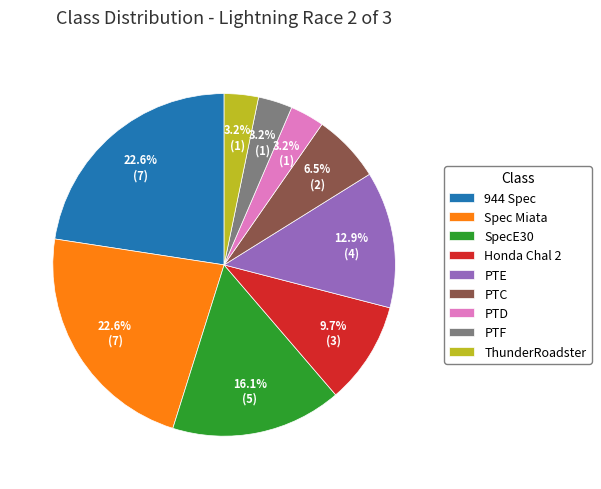

What portion of the pie excludes PTD?

96.8%